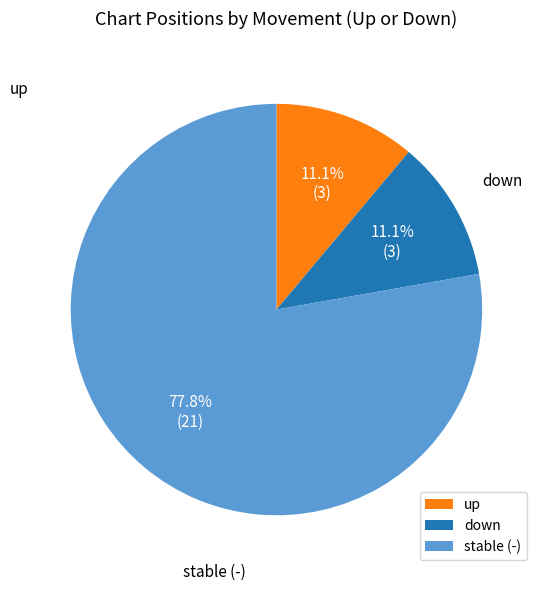

Between down and up, which is larger?

down